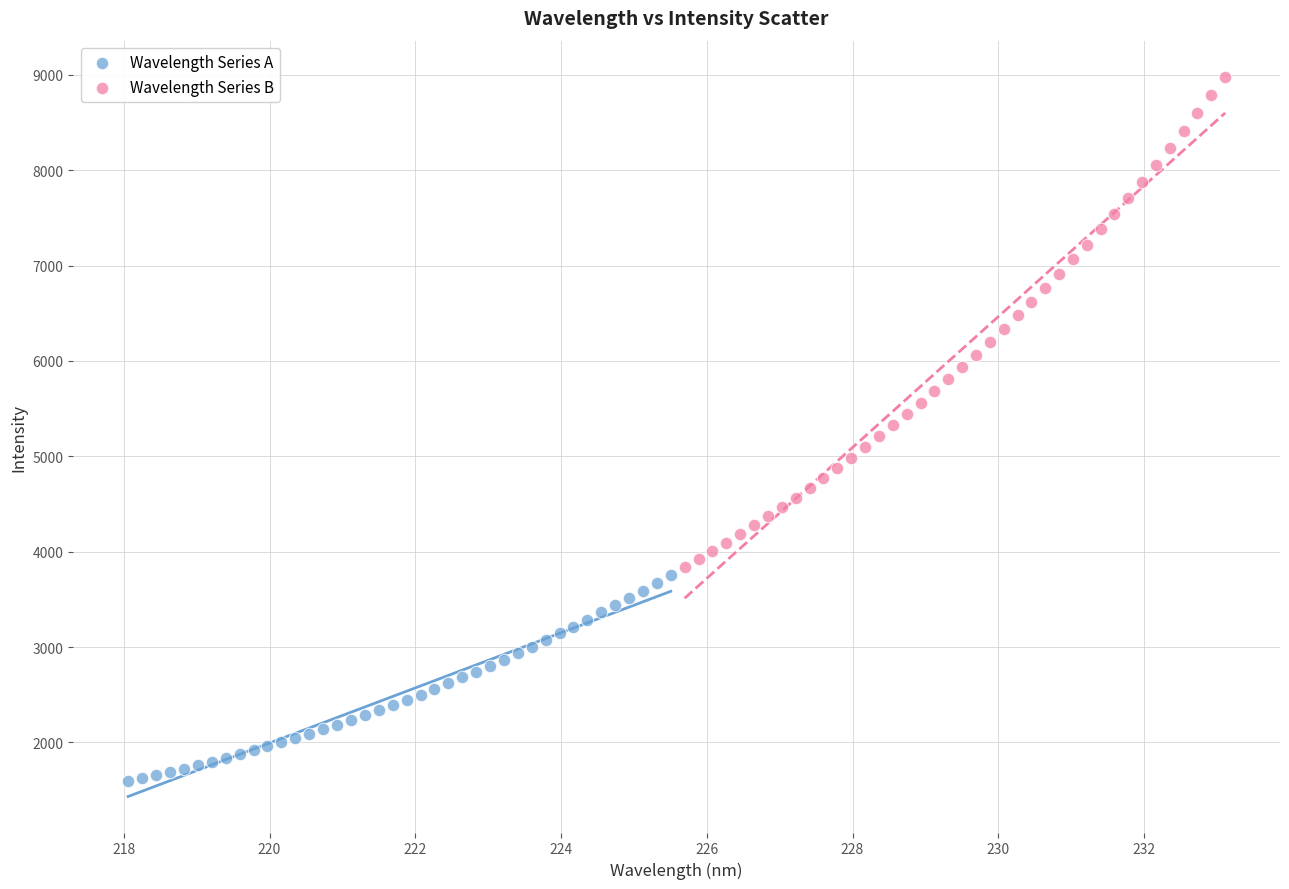

Which series reaches the minimum Y coordinate?

Wavelength Series A